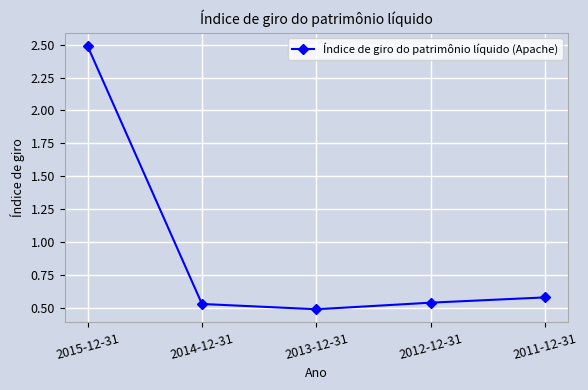

The value at 2012-12-31 is 0.5. True or false?

True